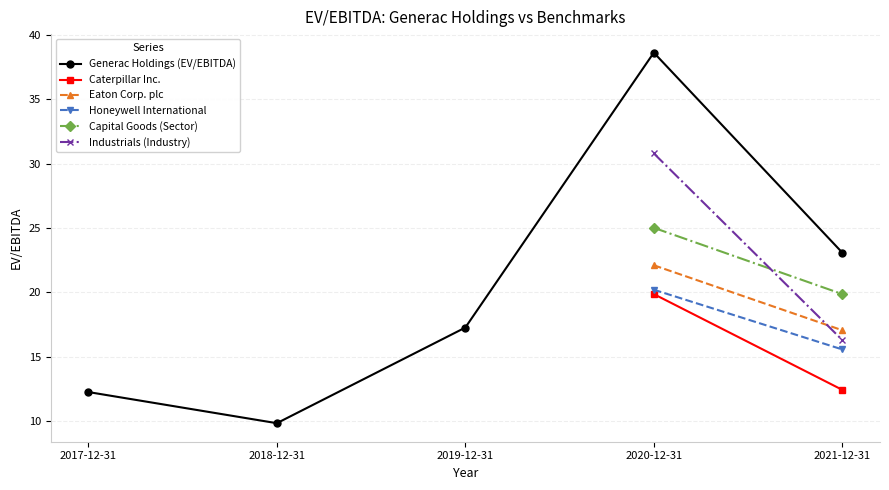

Where does the Generac Holdings (EV/EBITDA) series first go above 17?

2019-12-31